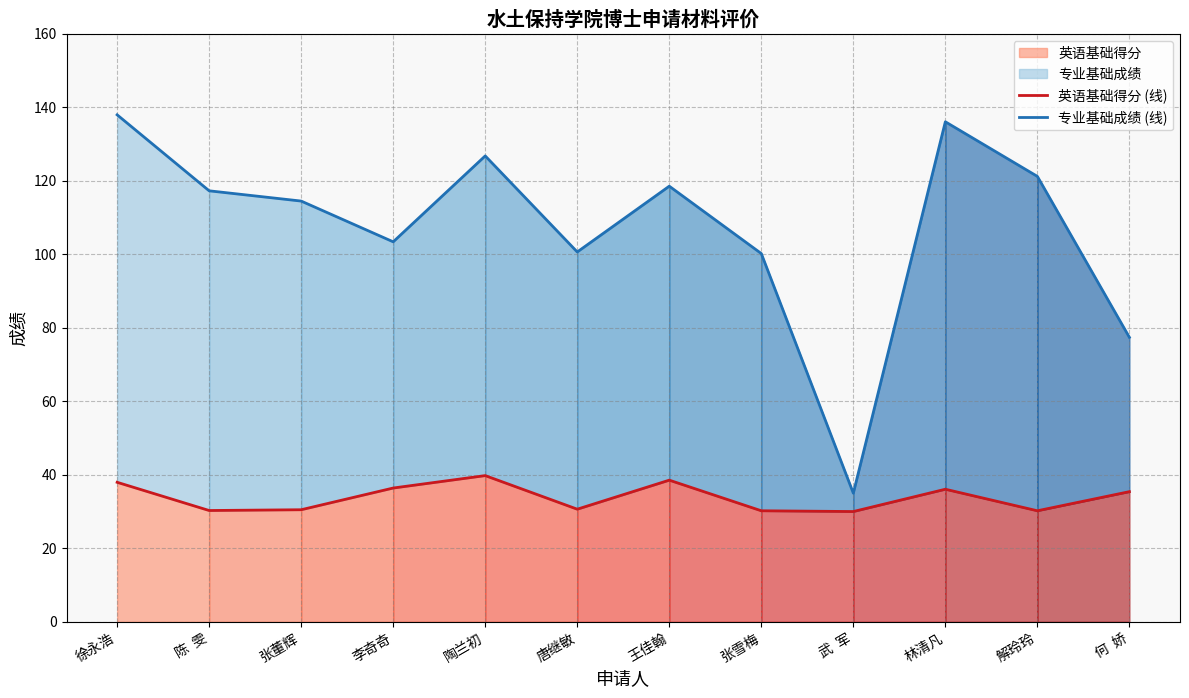

What is the total value across all series at 陈  雯?

147.6